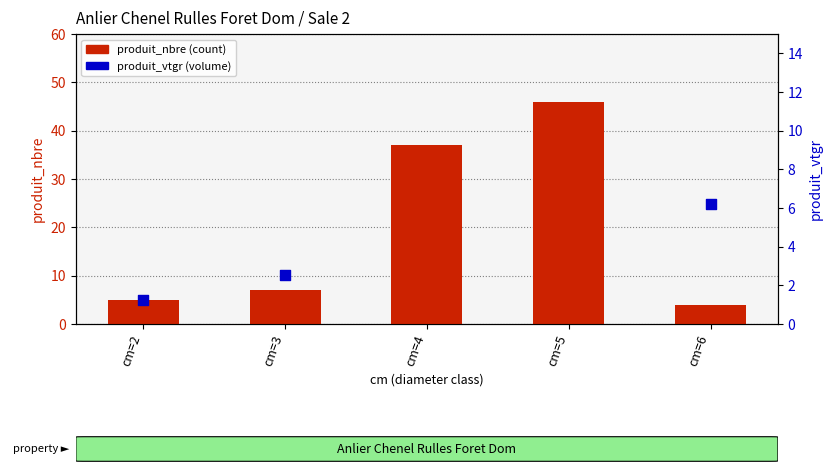

Which series has the widest spread of Y values?

produit_nbre